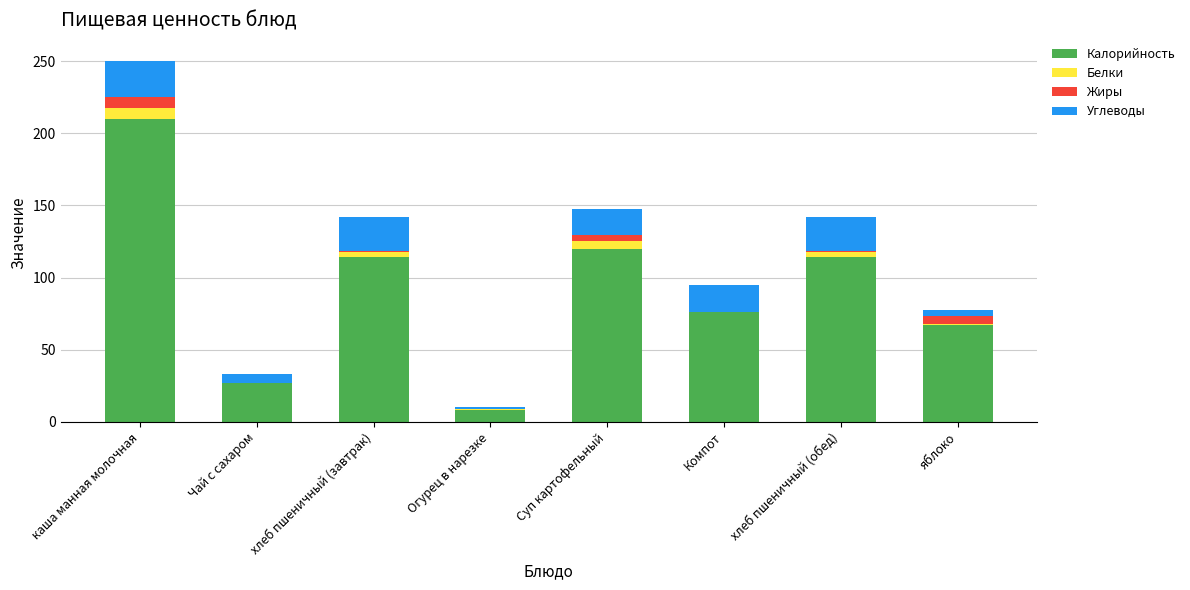

The Калорийность series shows 39.4 at Компот. True or false?

False